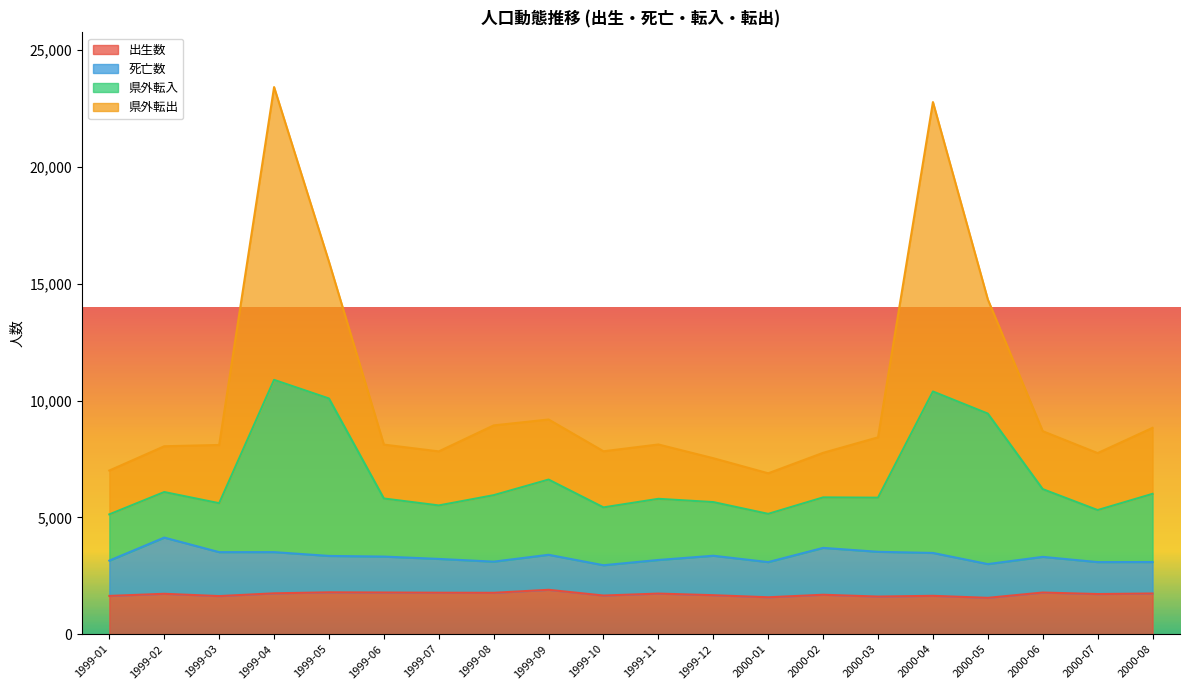

What is the label of the 20th point from the left?

2000-08